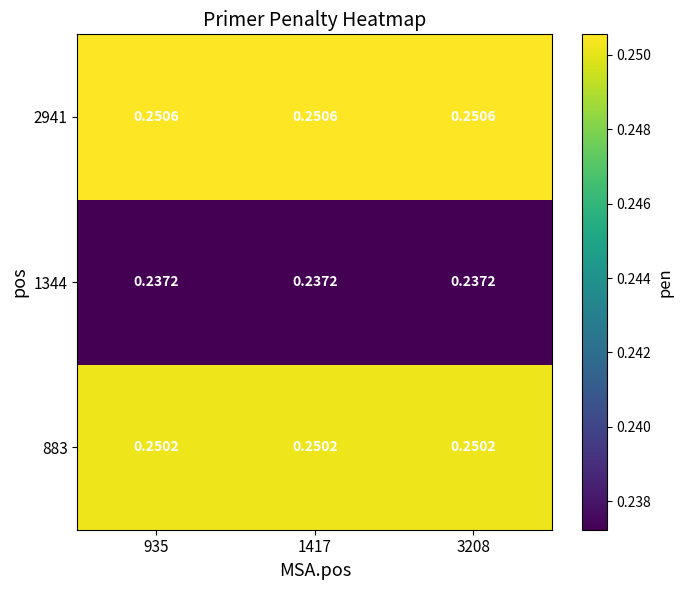

Is the value of 1344 at 1417 greater than the value of 883 at 1417?

No